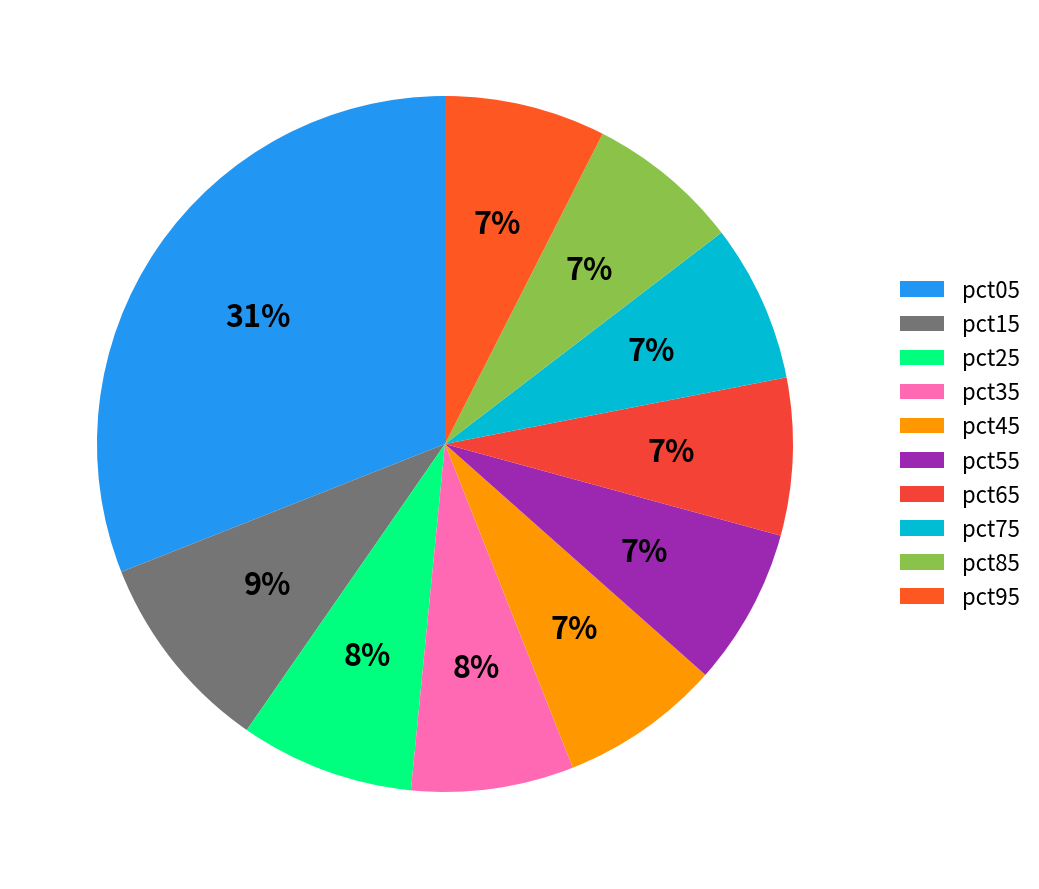

How many segments does this pie chart have?

10